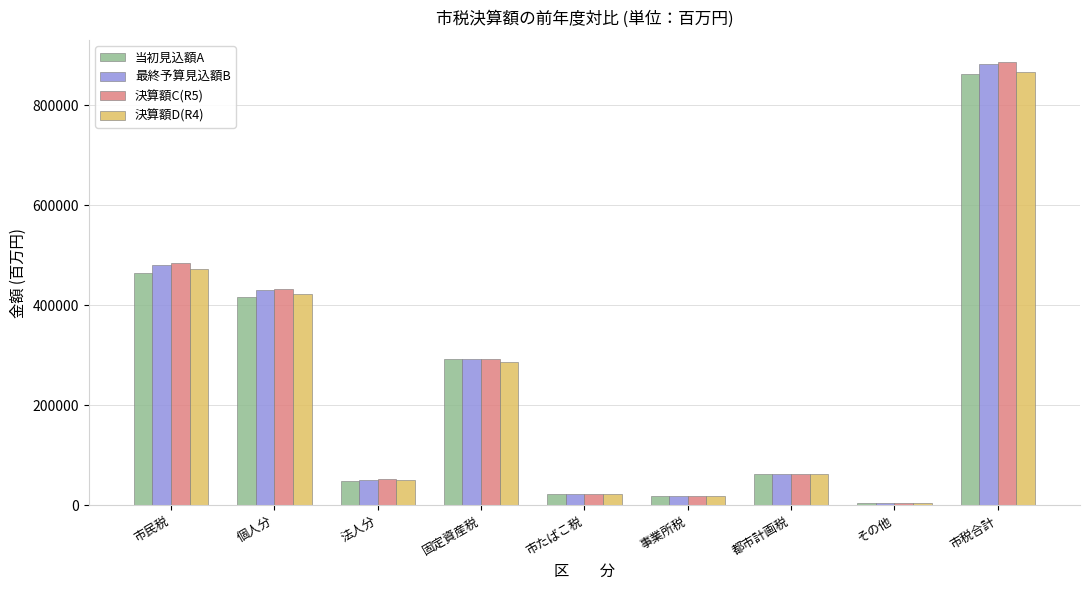

What is the difference between the maximum and minimum values in the 当初見込額A series?

860347